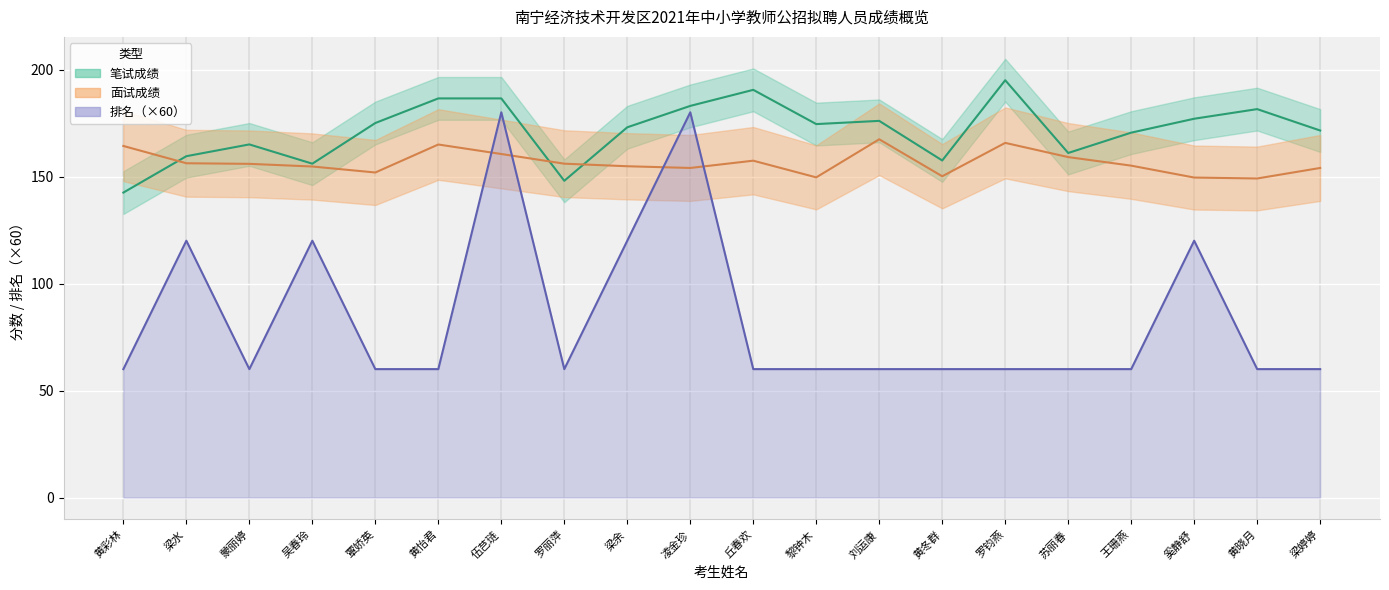

What is the spread (max minus min) of values at 丘春欢?

130.5